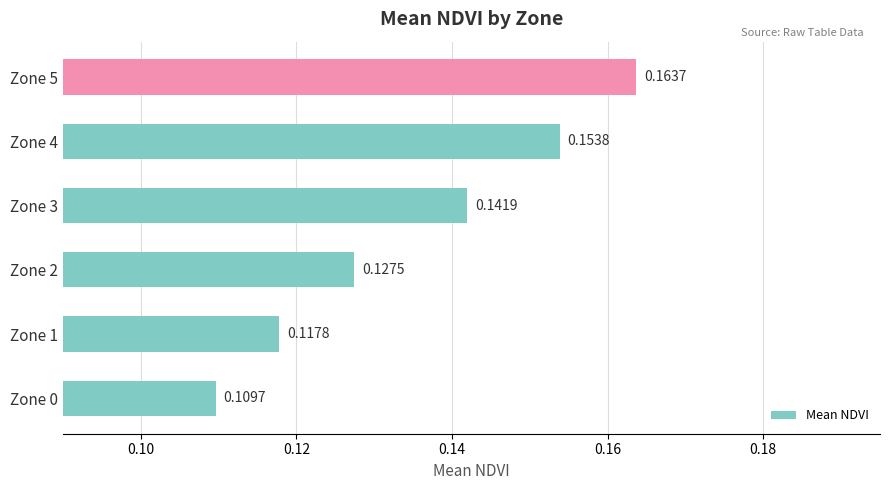

Which has a higher value, Zone 2 or Zone 1?

Zone 2